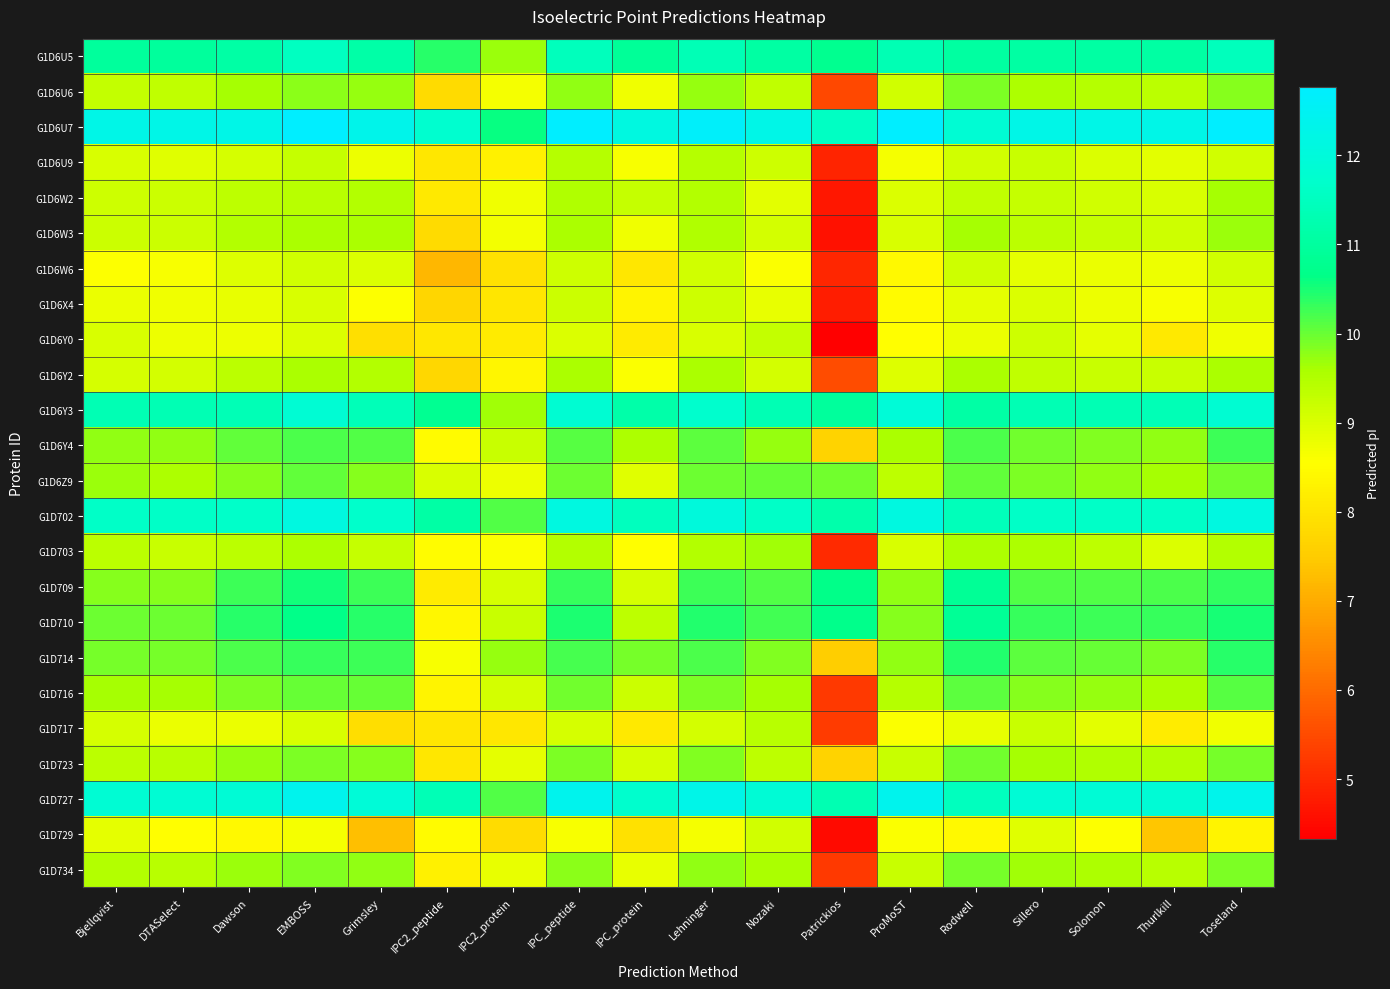

At how many categories does at least one series exceed 8?

18